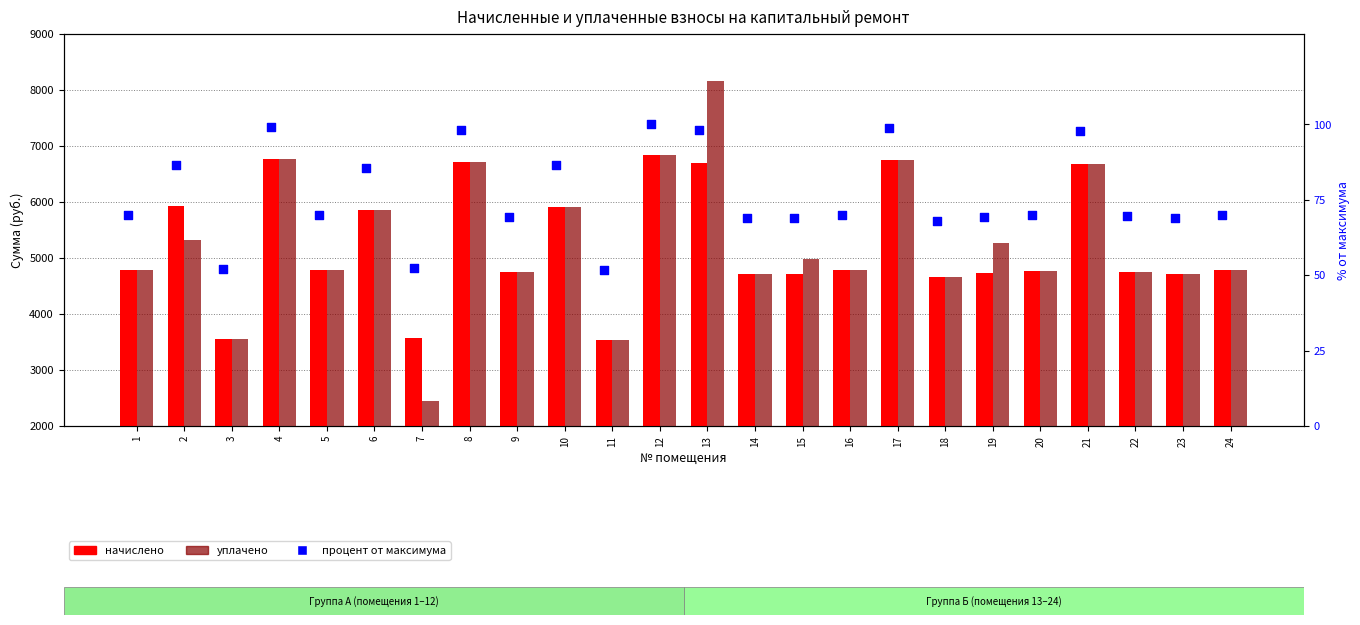

Is the value of процент от максимума at 6 greater than the value of уплачено at 15?

No